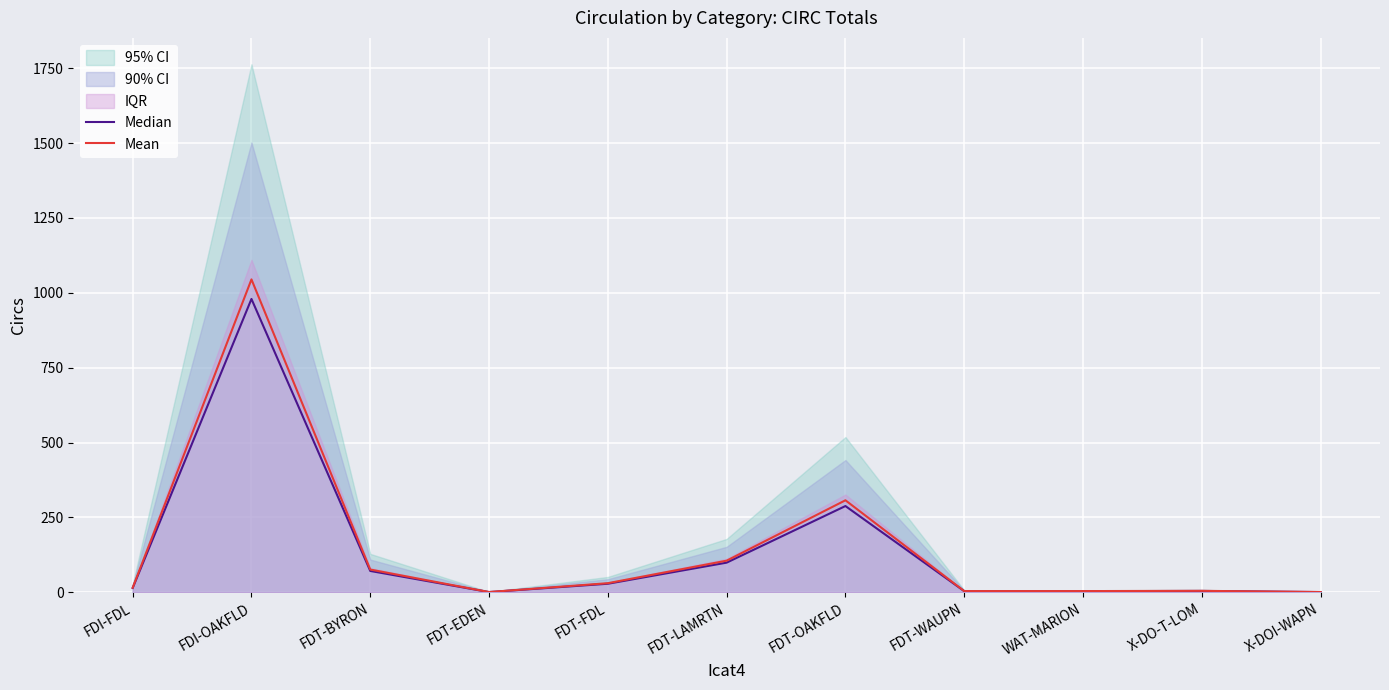

Rank the series at FDT-EDEN from highest to lowest value.

Mean, Median